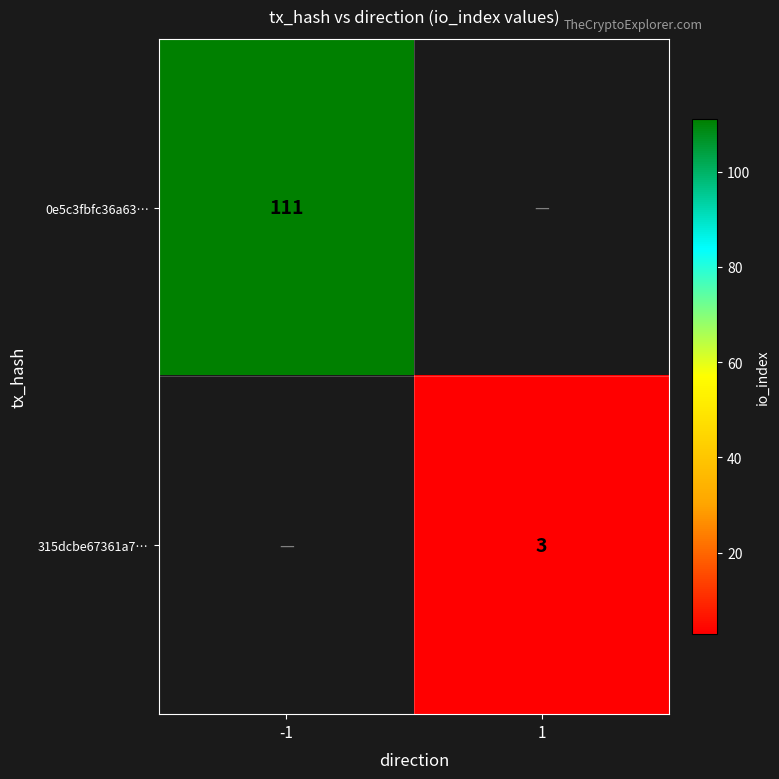

True or false: 315dcbe67361a7… has a value of 1 at 1.

False